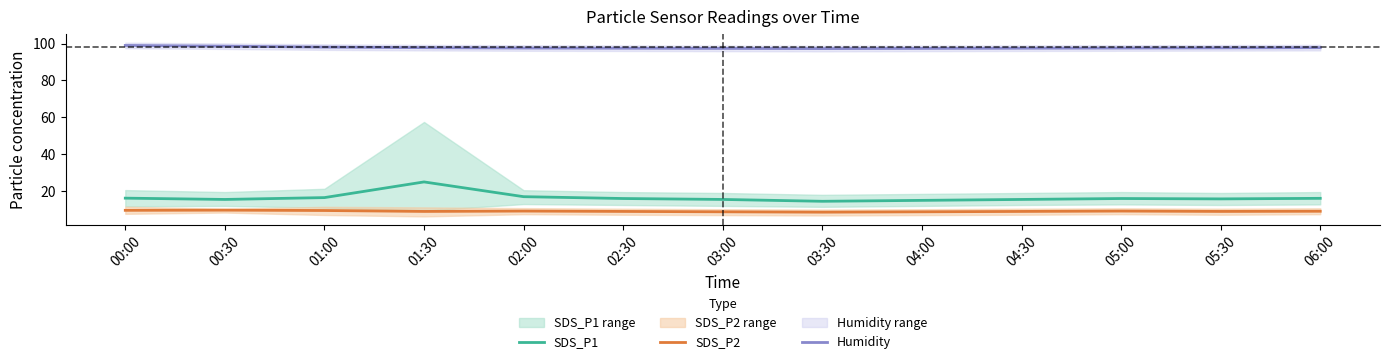

What is the difference between the second highest and second lowest values in the SDS_P2 series?

0.8